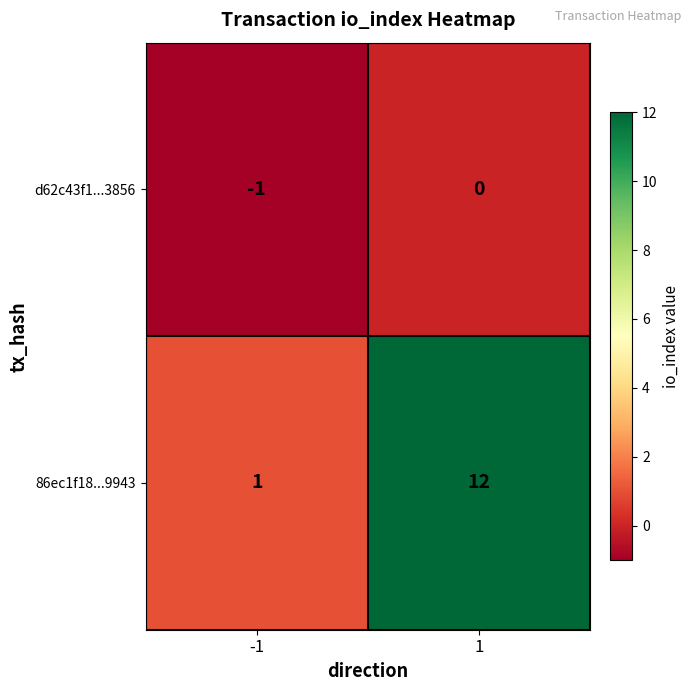

At how many categories does at least one series exceed 3?

1